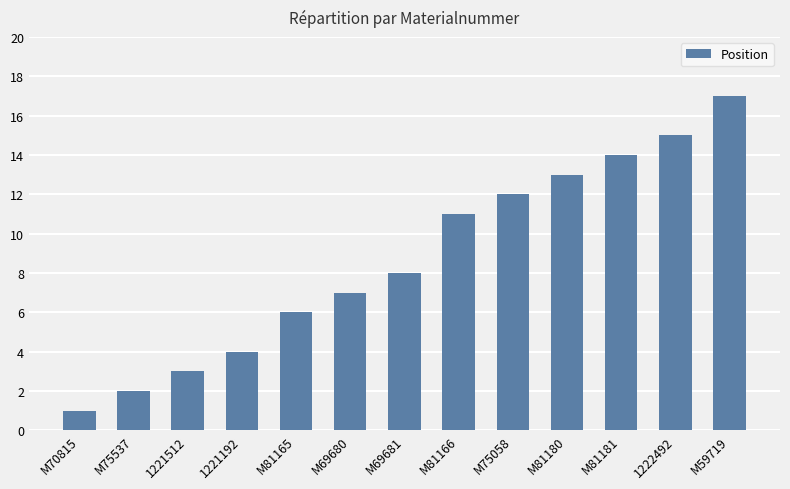

List the labels in order of value, smallest first.

M70815, M75537, 1221512, 1221192, M81165, M69680, M69681, M81166, M75058, M81180, M81181, 1222492, M59719